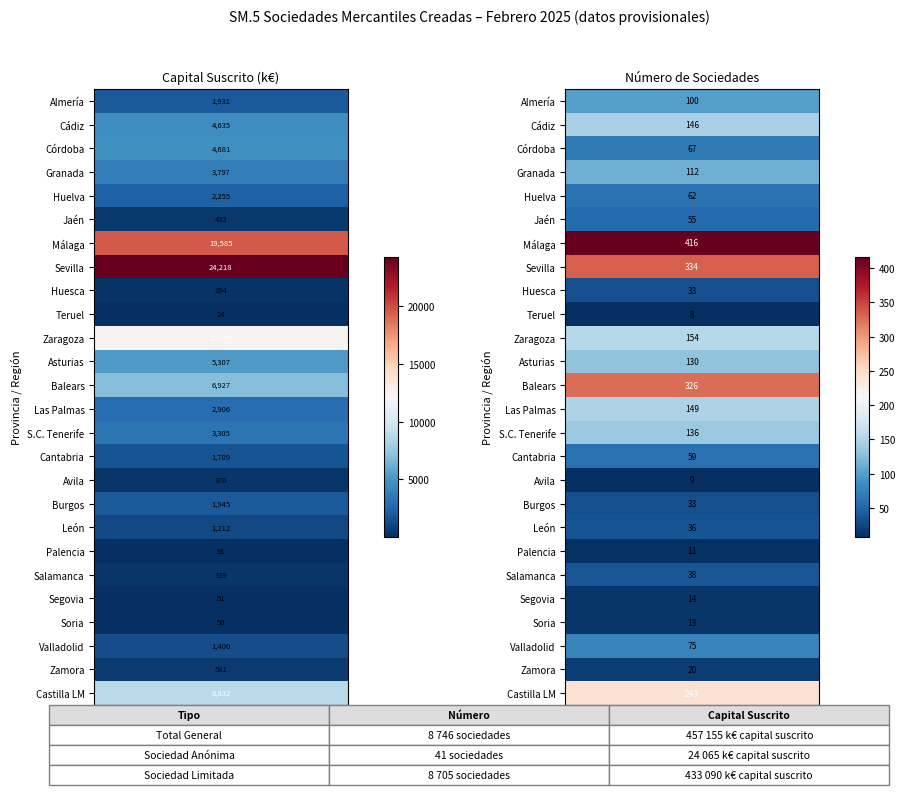

Count the number of data series in this chart.

26